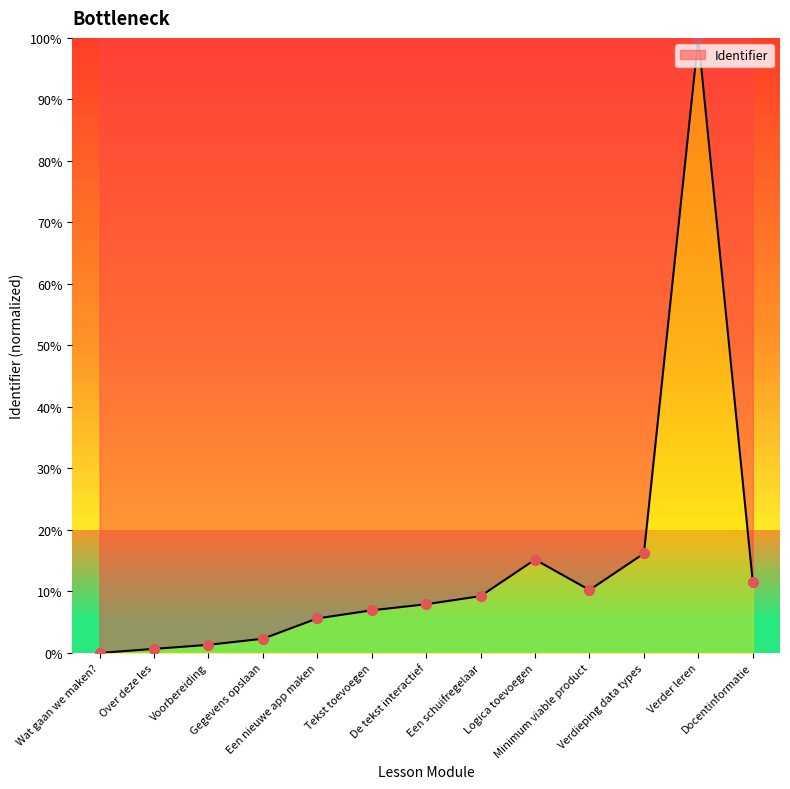

Which has a higher value, Over deze les or Gegevens opslaan?

Gegevens opslaan